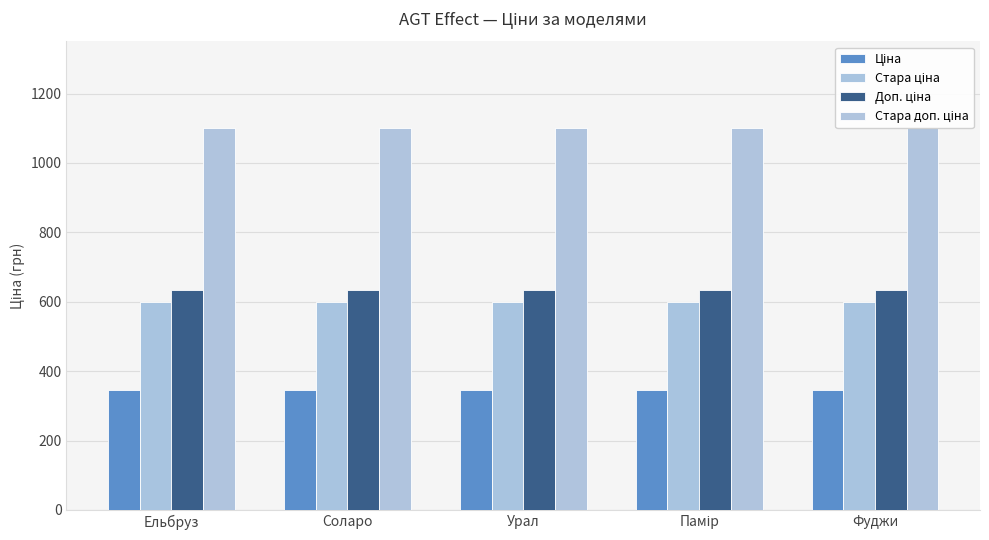

What position from the right is Фуджи?

1